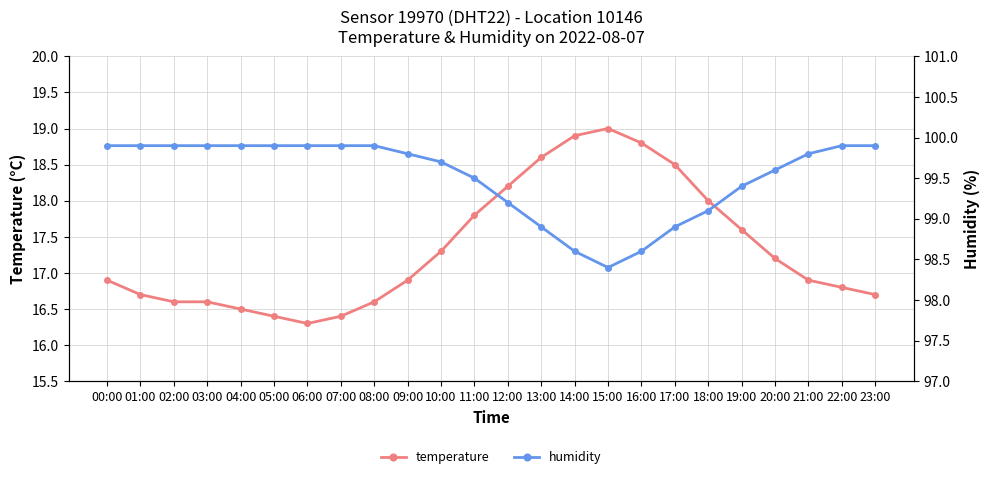

Which series changed the most between 06:00 and 22:00?

temperature